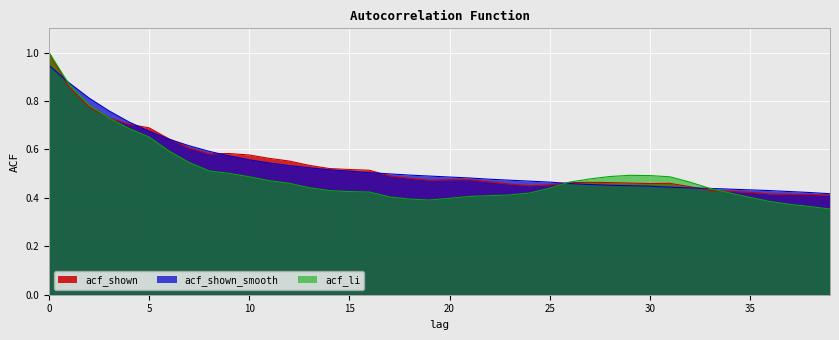

How many lines are shown in the chart?

3